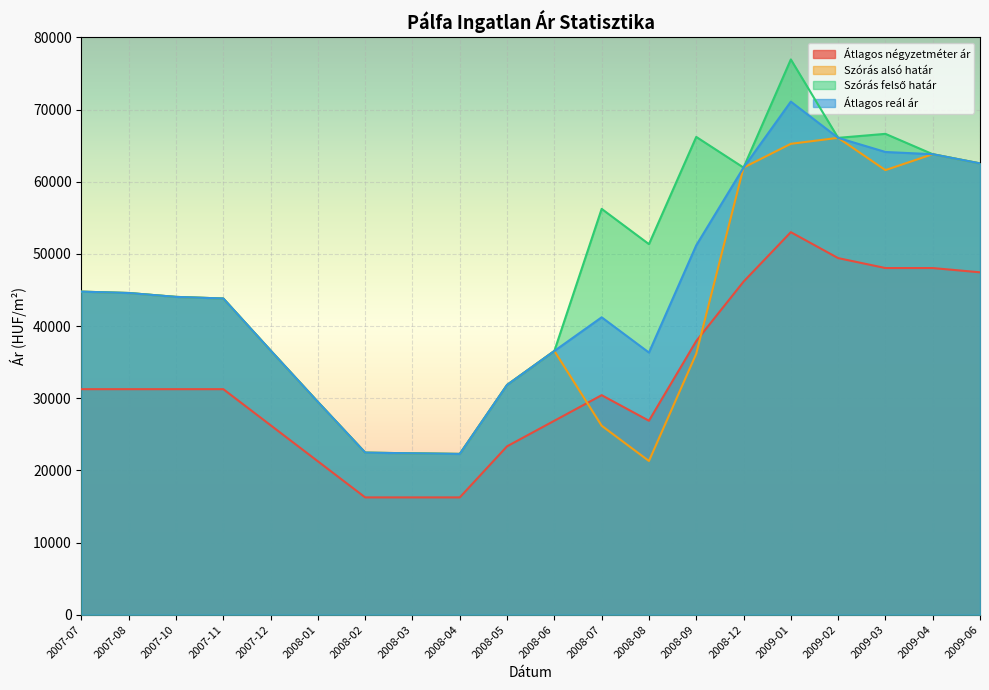

At which category is the sum across all series the highest?

2009-01